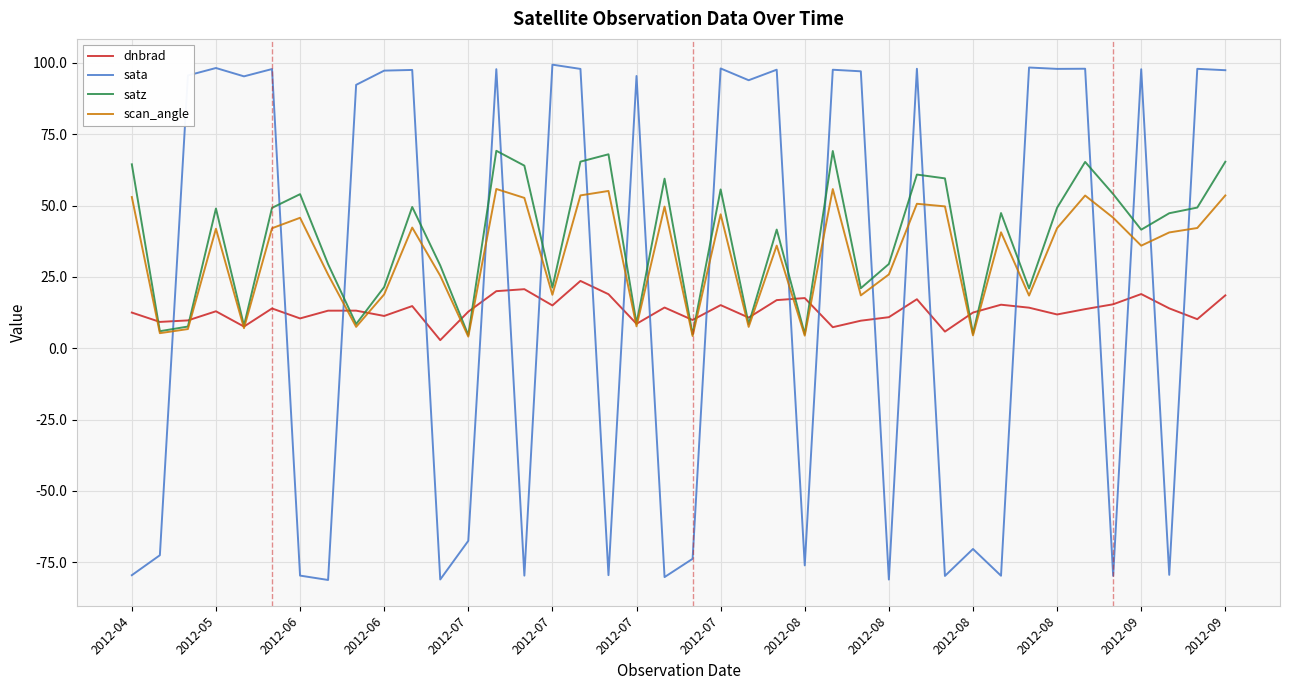

Which series has the widest spread of values?

sata